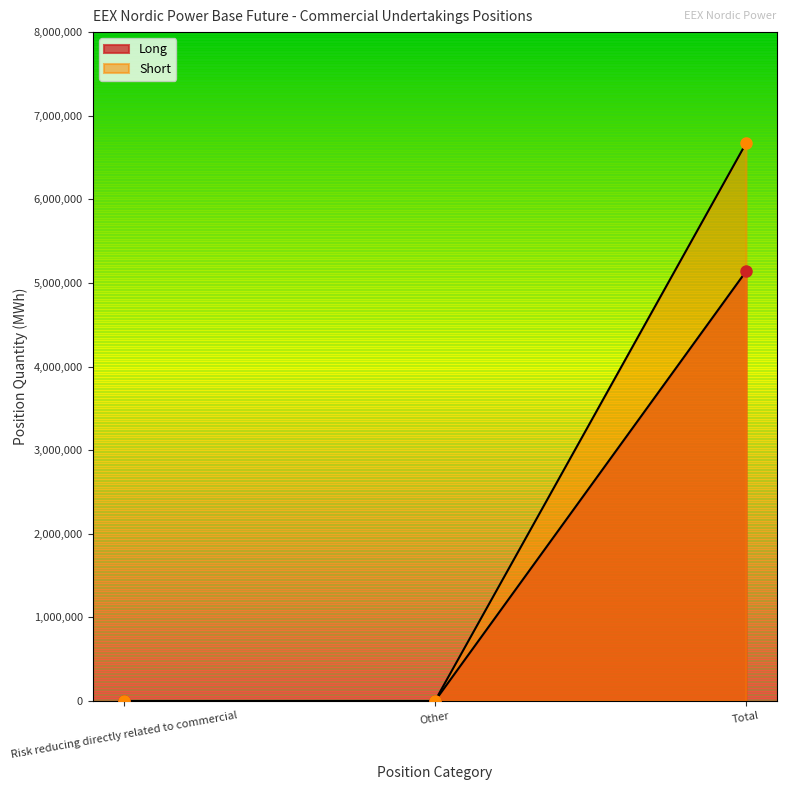

How many series are shown in this chart?

2